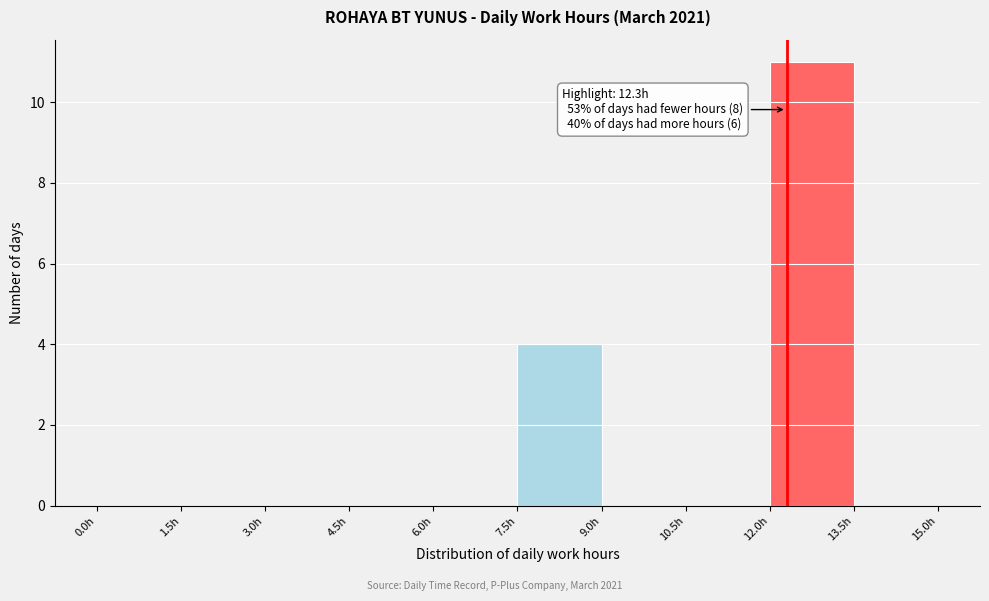

Over which range of the x-axis is the bar tallest?

12.0 to 13.5